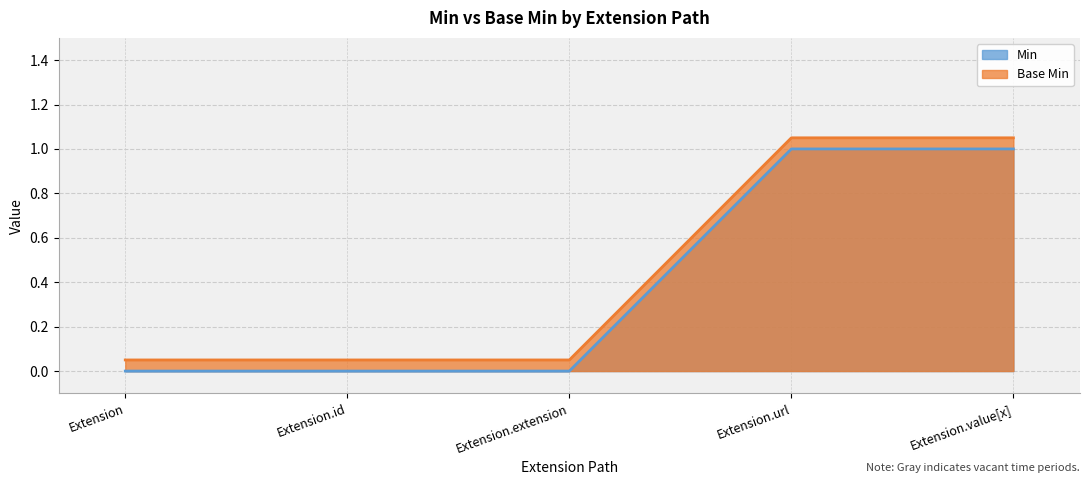

True or false: Min has more than 1 interior local peaks.

False